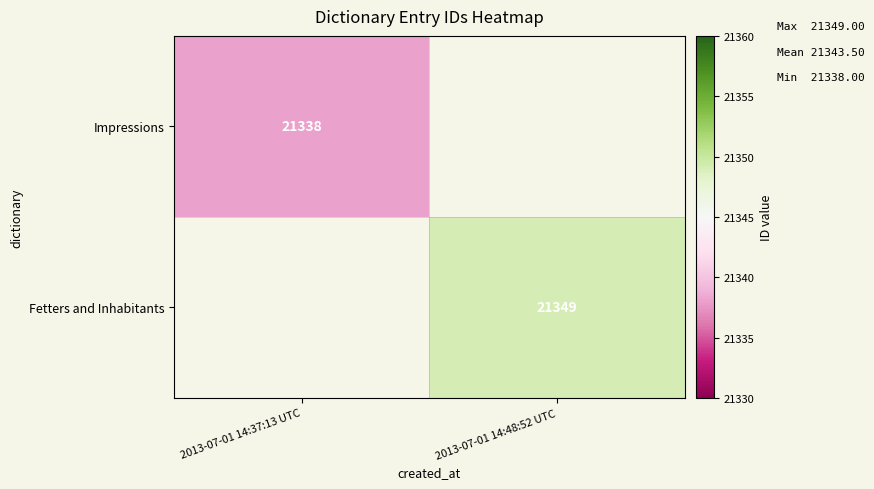

Is the value of Fetters and Inhabitants at 2013-07-01 14:48:52 UTC greater than the value of Impressions at 2013-07-01 14:37:13 UTC?

Yes